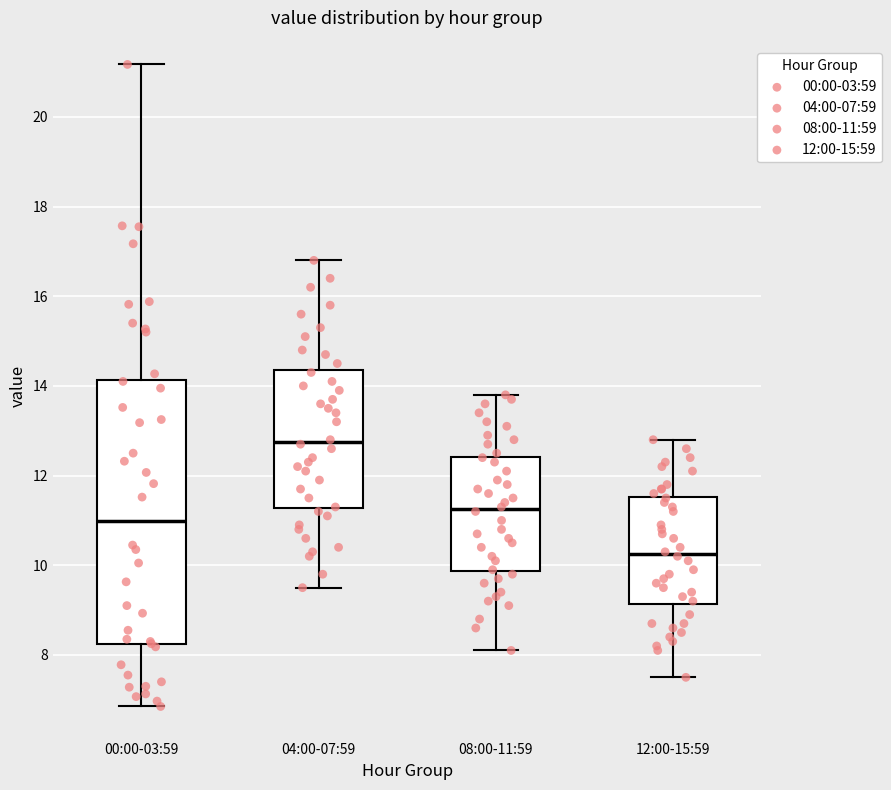

Reading left to right, transcribe this box plot: for each box, give where its median line is, the range the box spans, and where its two whiskers end, as read against the y-axis. The values are not printed on the chart, so give them approximately, as read against the axis.

00:00-03:59: median 11.0, box 8.2 to 14.2, whiskers 6.8 to 21.2
04:00-07:59: median 12.8, box 11.2 to 14.4, whiskers 9.6 to 16.8
08:00-11:59: median 11.2, box 9.8 to 12.4, whiskers 8.2 to 13.8
12:00-15:59: median 10.2, box 9.2 to 11.6, whiskers 7.6 to 12.8